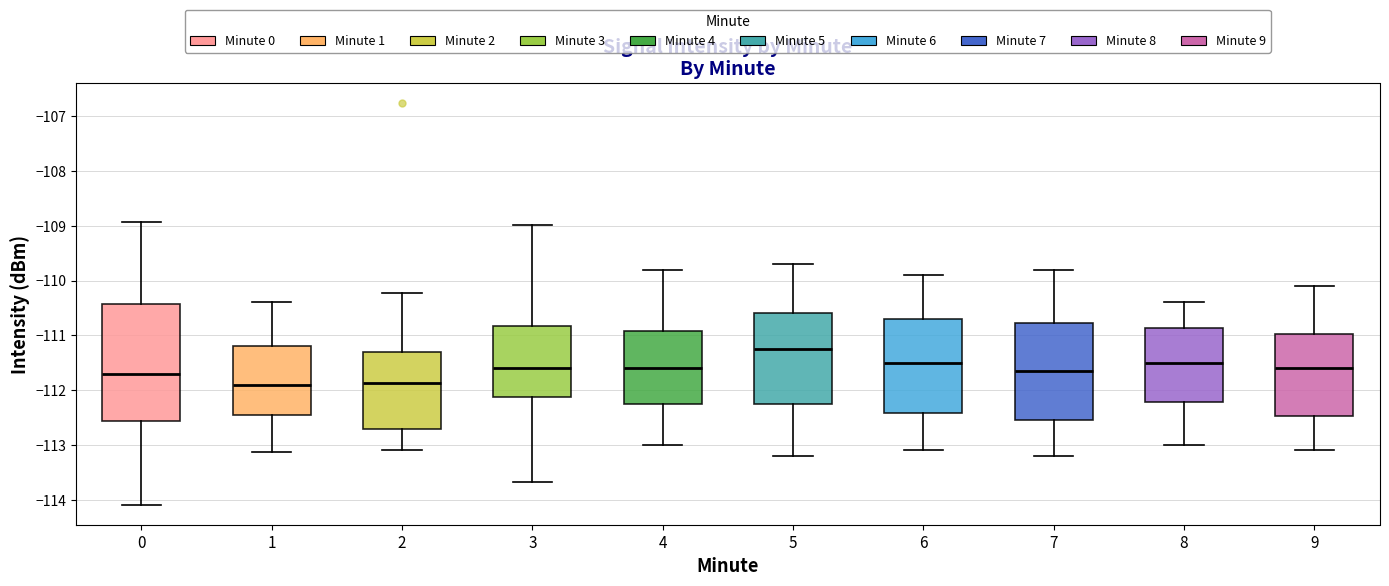

Reading left to right, read every box against the y-axis: the position of its median line, the range the box covers, and the ends of its whiskers. The values are not printed on the chart, so give them approximately, as read against the axis.

0: median -111.7, box -112.6 to -110.4, whiskers -114.1 to -108.9
1: median -111.9, box -112.4 to -111.2, whiskers -113.1 to -110.4
2: median -111.9, box -112.7 to -111.3, whiskers -113.1 to -110.2
3: median -111.6, box -112.1 to -110.8, whiskers -113.7 to -109.0
4: median -111.6, box -112.2 to -110.9, whiskers -113.0 to -109.8
5: median -111.2, box -112.2 to -110.6, whiskers -113.2 to -109.7
6: median -111.5, box -112.4 to -110.7, whiskers -113.1 to -109.9
7: median -111.6, box -112.5 to -110.8, whiskers -113.2 to -109.8
8: median -111.5, box -112.2 to -110.9, whiskers -113.0 to -110.4
9: median -111.6, box -112.5 to -111.0, whiskers -113.1 to -110.1